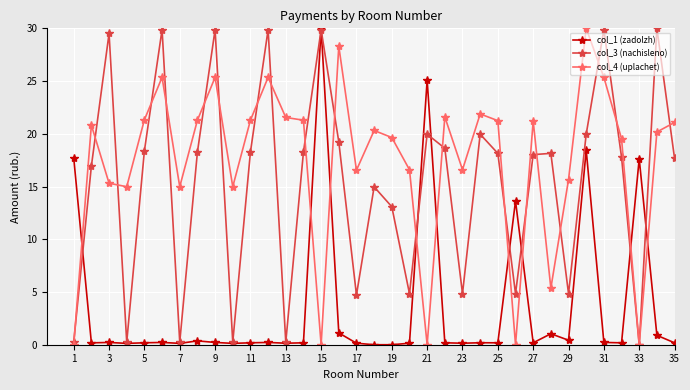

At how many categories does at least one series exceed 2?

35